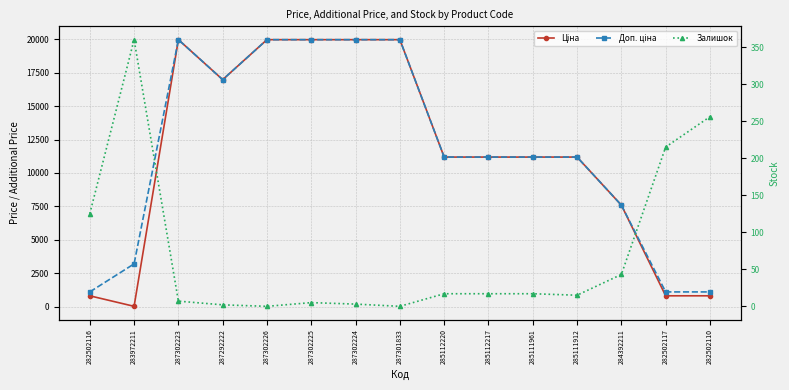

Which series has the largest range (max minus min)?

Ціна